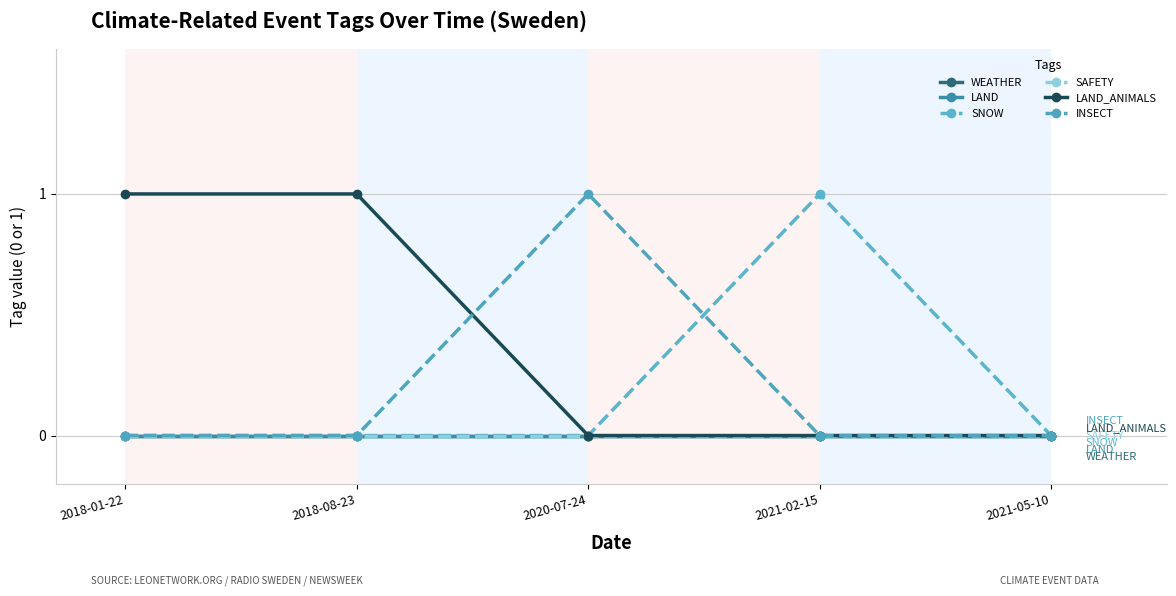

True or false: WEATHER and LAND_ANIMALS intersect in this chart.

False